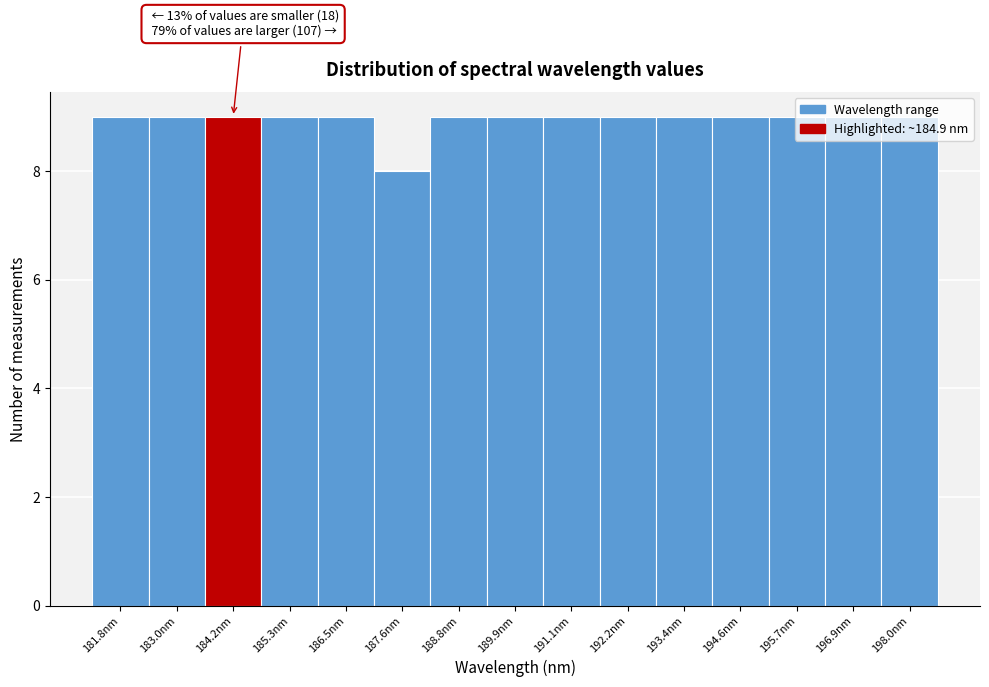

What is the ratio of the value at 192.2nm to the value at 185.3nm?

1.0